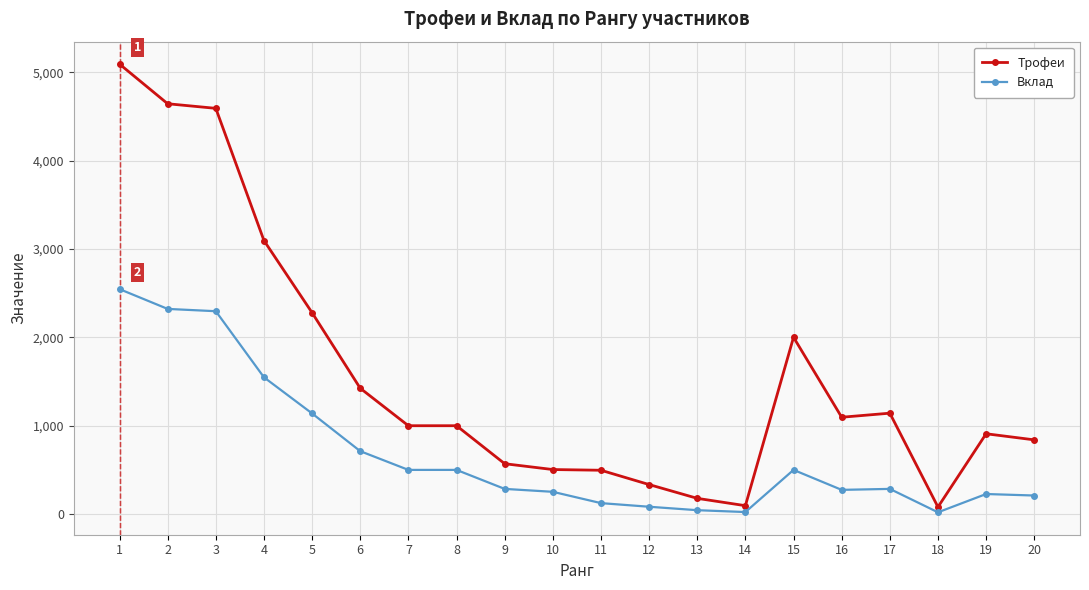

At 15, list the series in order from largest to smallest.

Трофеи, Вклад